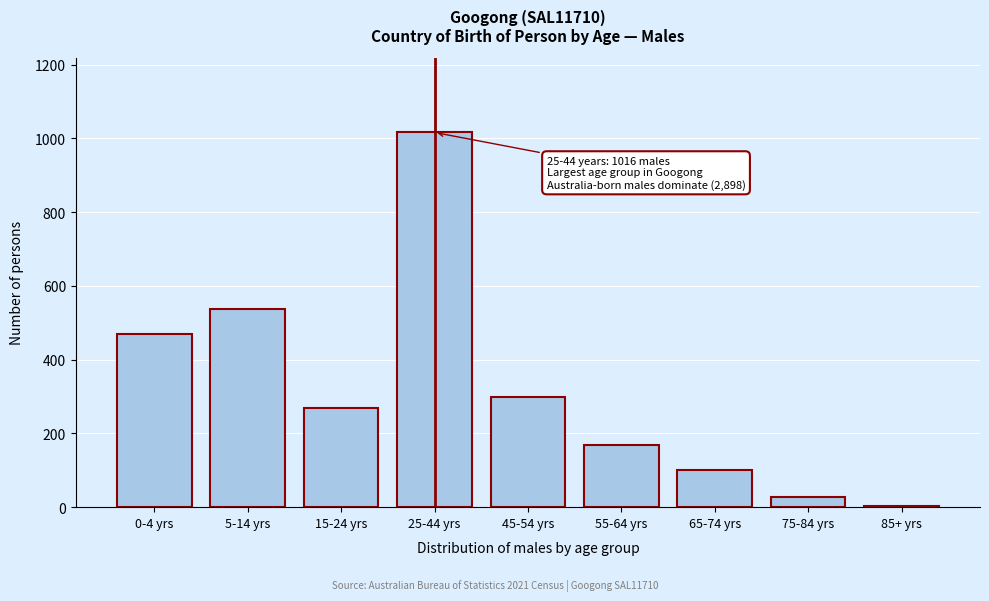

Reading right to left, extract all data points from this chart.

85+ yrs=3	75-84 yrs=28	65-74 yrs=102	55-64 yrs=169	45-54 yrs=300	25-44 yrs=1016	15-24 yrs=270	5-14 yrs=536	0-4 yrs=469